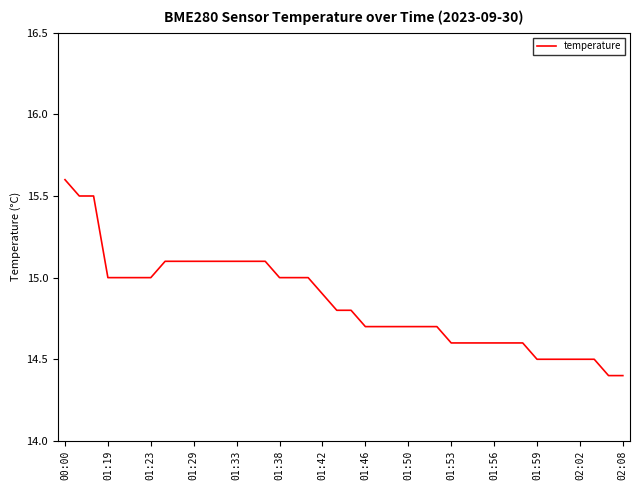

What is the difference between the maximum and second lowest values?

1.2